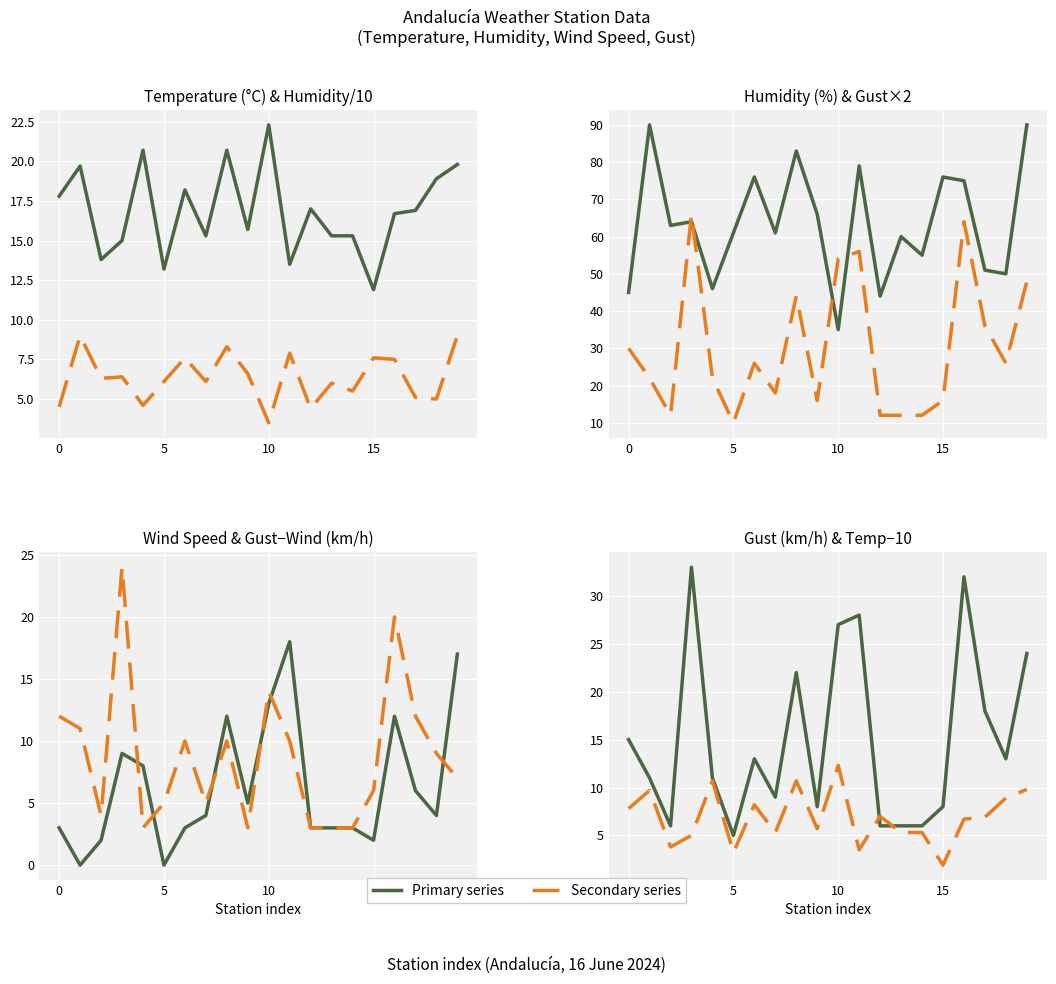

Is this an area chart (filled region under the line)?

No